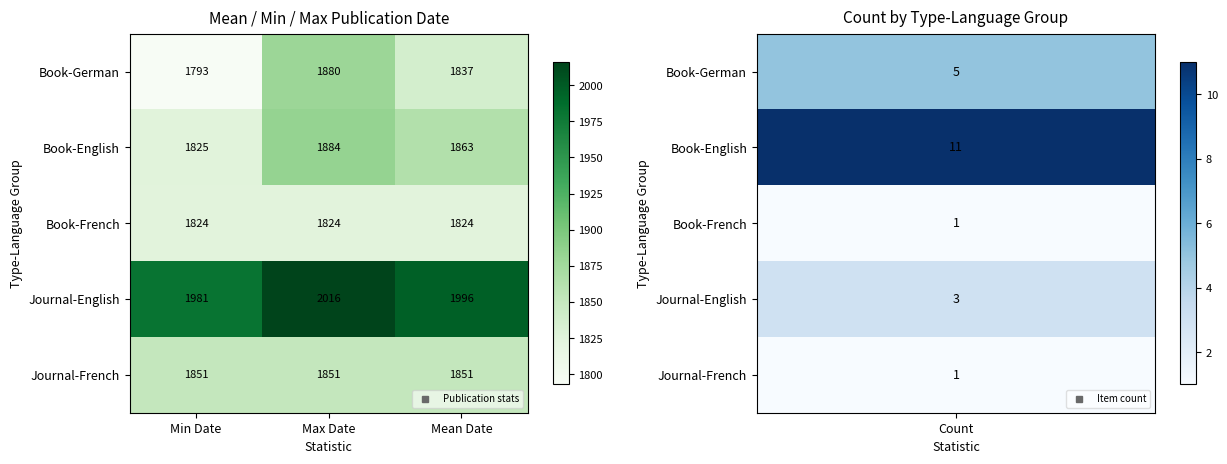

Reading right to left, list all the values displayed in this chart.

Book-German: Mean Date=1837	Max Date=1880	Min Date=1793
Book-English: Mean Date=1863	Max Date=1884	Min Date=1825
Book-French: Mean Date=1824	Max Date=1824	Min Date=1824
Journal-English: Mean Date=1996	Max Date=2016	Min Date=1981
Journal-French: Mean Date=1851	Max Date=1851	Min Date=1851